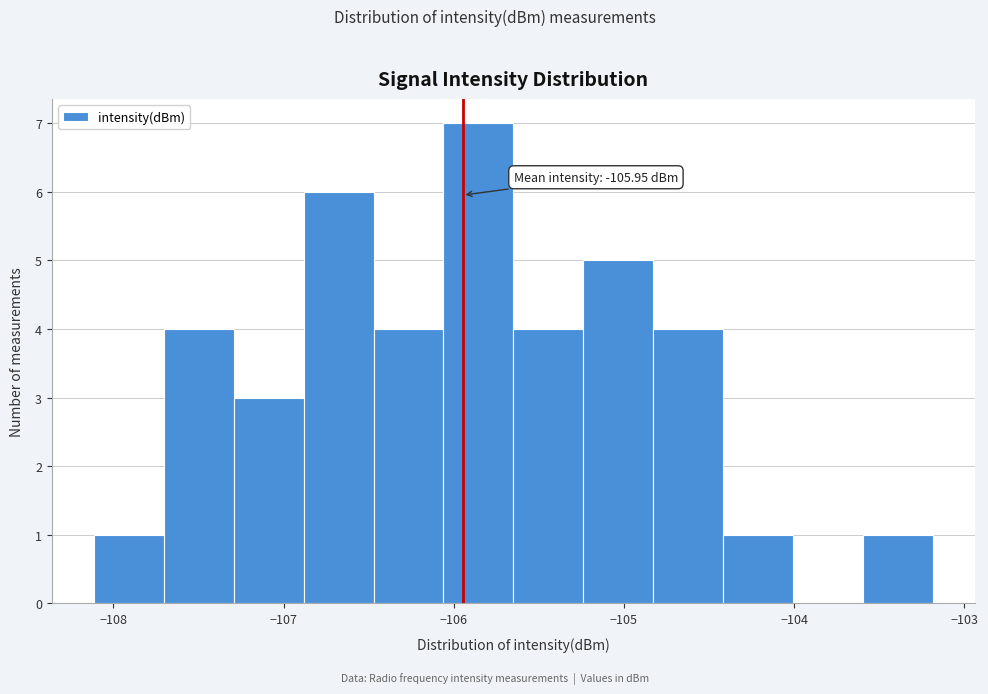

Over which range of the x-axis is the bar tallest?

-106.1 to -105.6